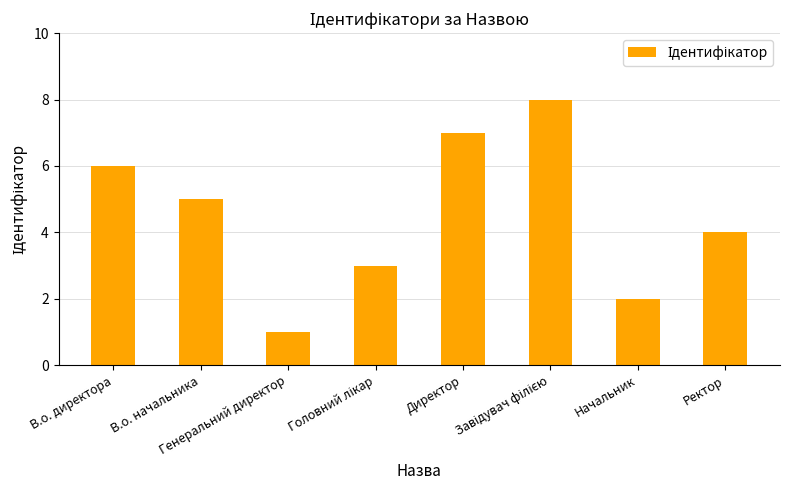

What is the maximum value shown in the chart?

8